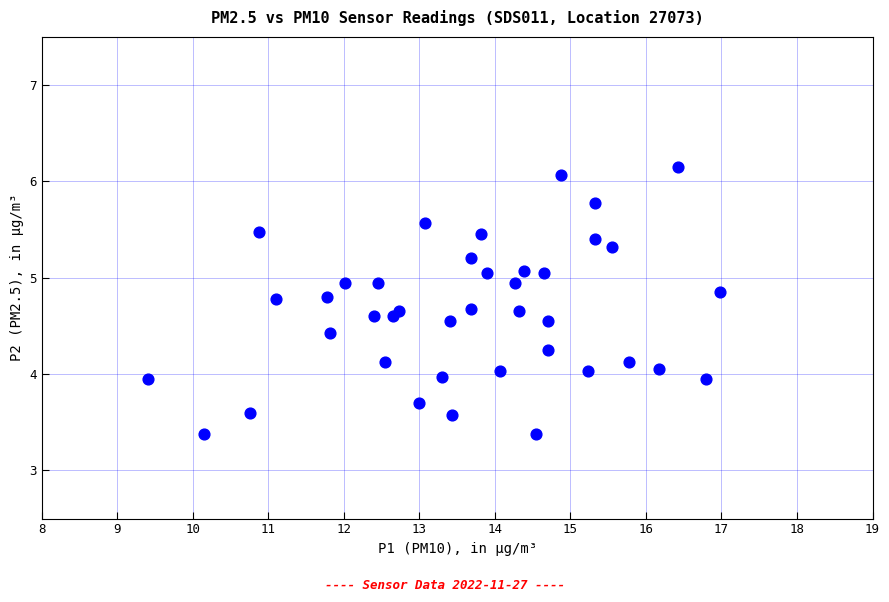

What is the range of Y values (max minus min)?

2.8